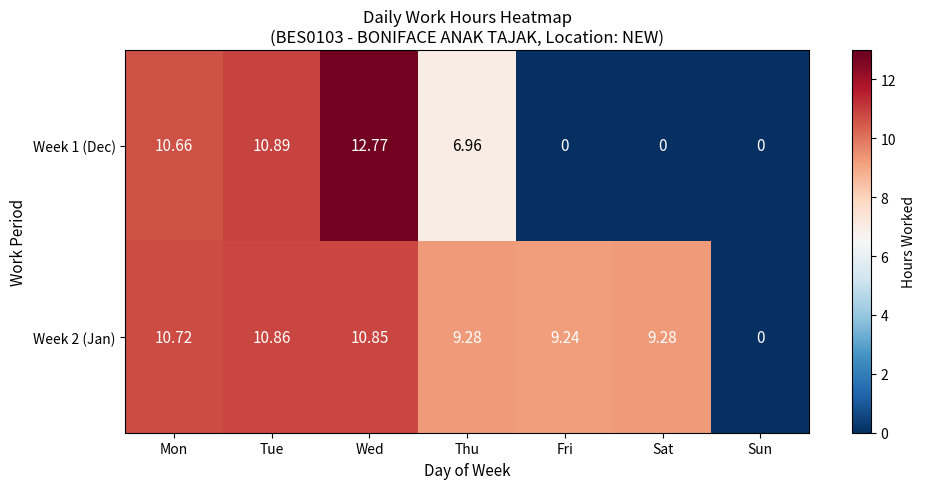

At which label is Week 2 (Jan) closest to 5?

Fri